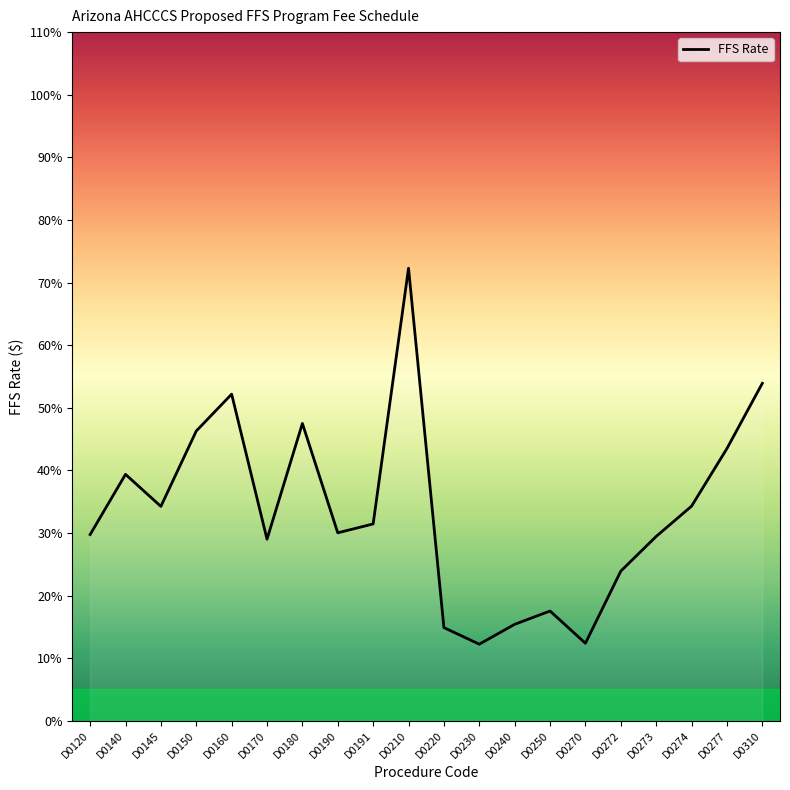

The value at D0273 is 29.4. True or false?

True